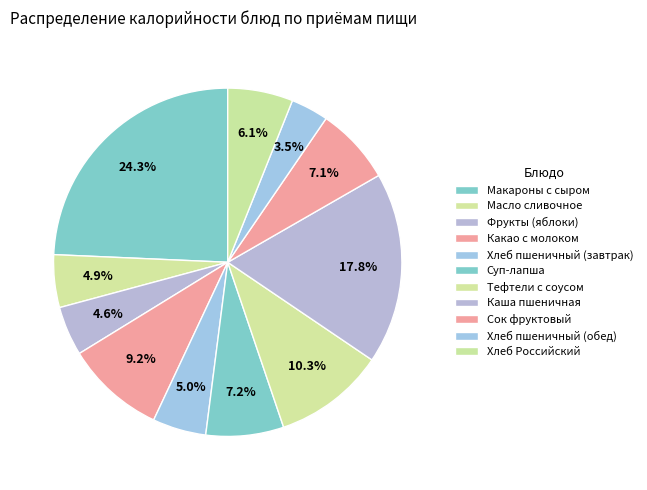

Is the sum of Сок фруктовый and Тефтели с соусом greater than half?

No